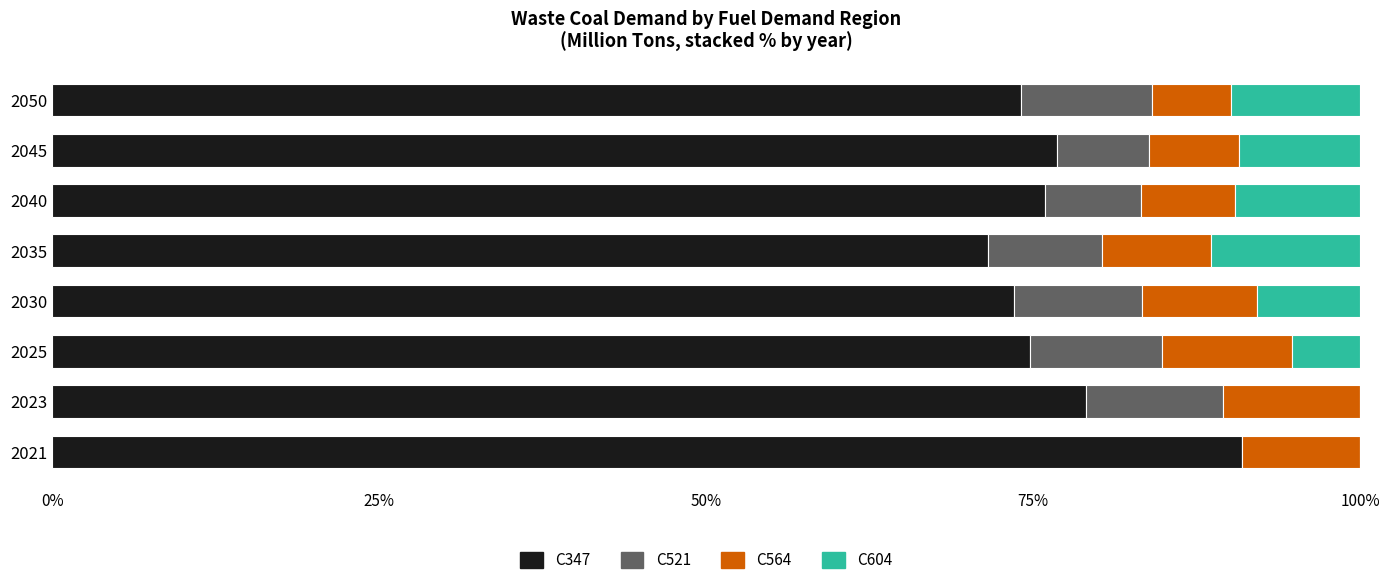

What is the highest value of the C347 series?

90.9